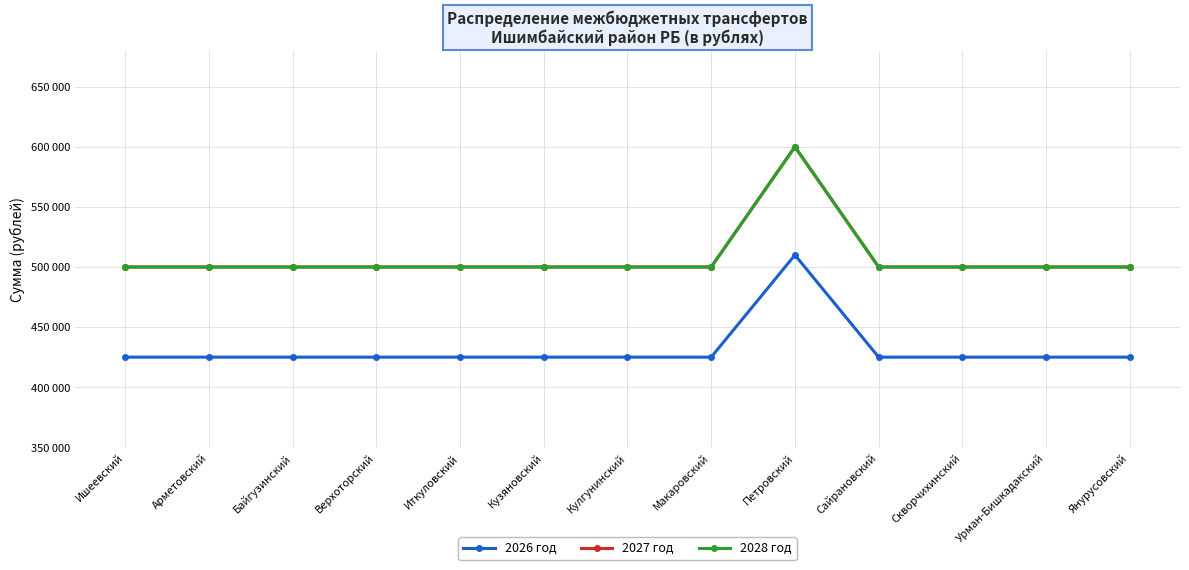

True or false: 2028 год and 2027 год cross at least once.

False